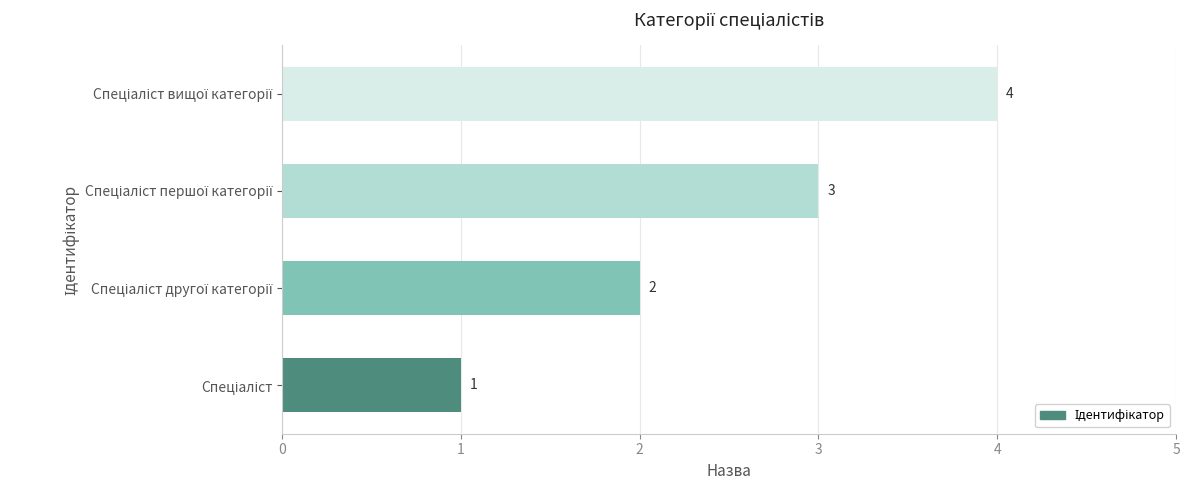

What is the sum of all values?

10